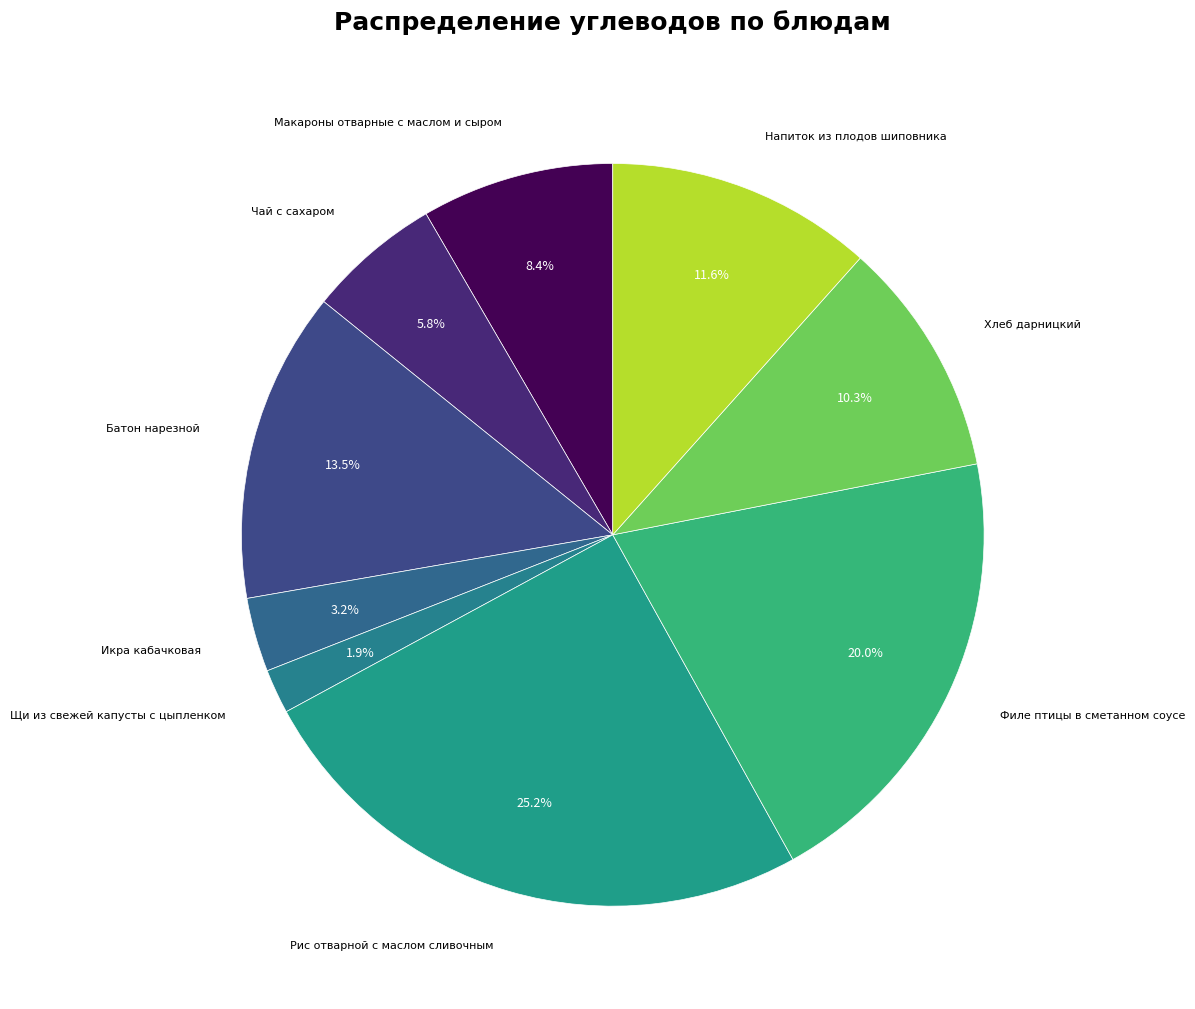

To the nearest percent, what is the difference between the largest and smallest slice percentages?

23%